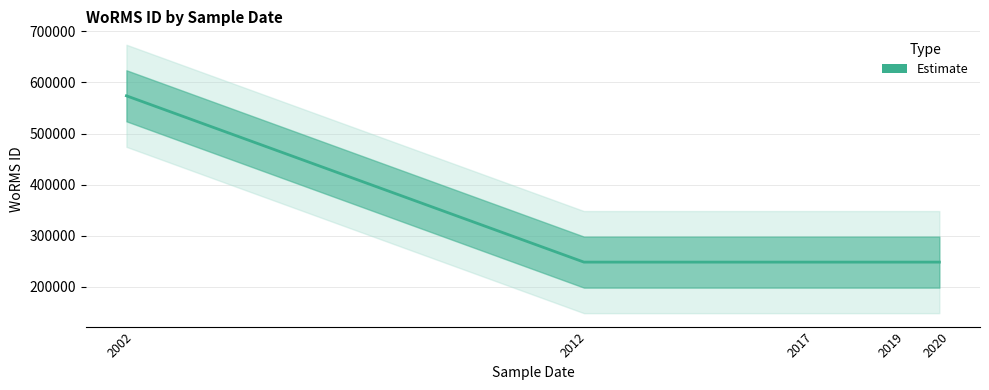

What is the value of the 1st point from the left?

573884